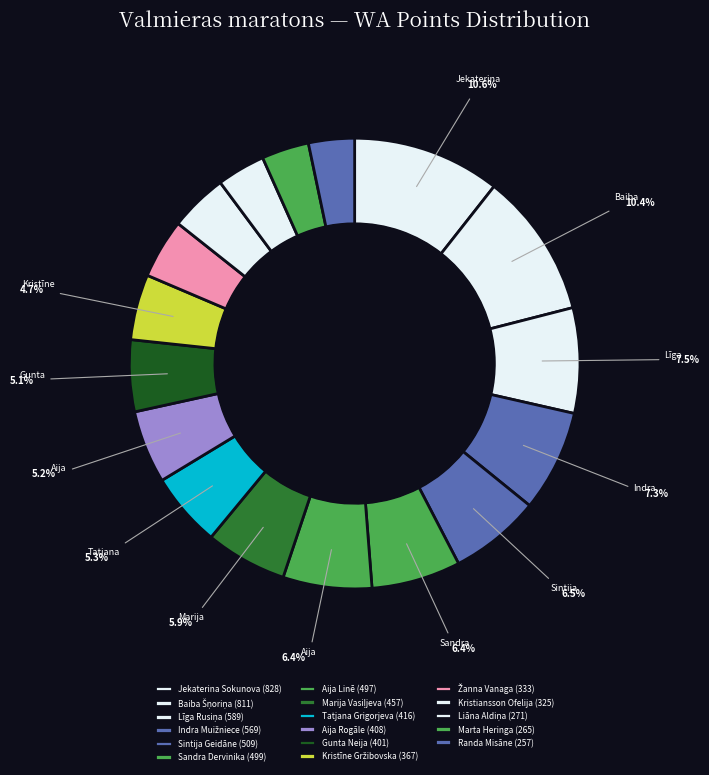

How many slices are in this pie chart?

17